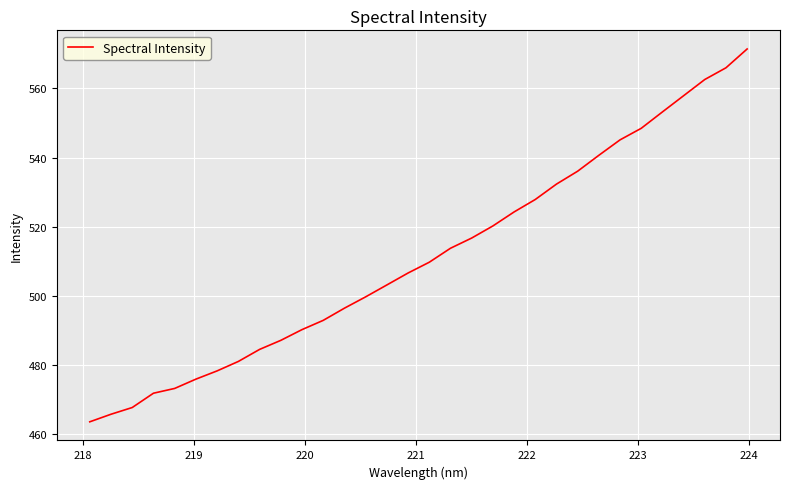

What is the difference between the maximum and minimum values?

108.0